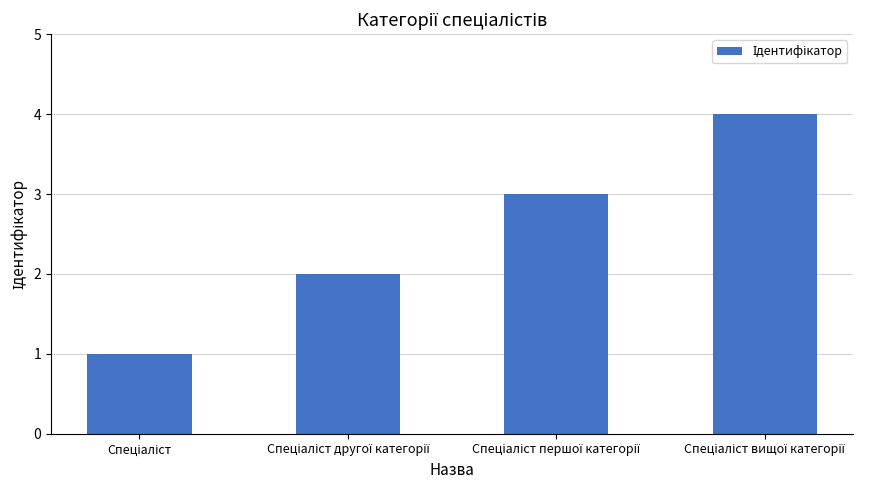

What is the difference between the maximum and minimum values?

3